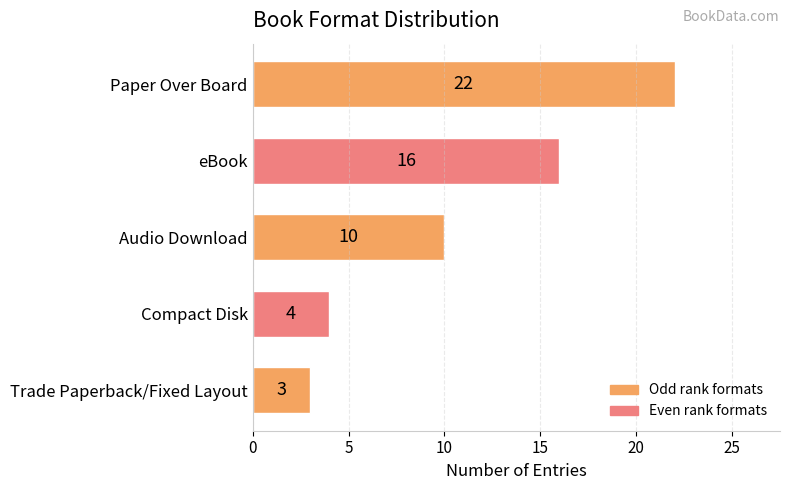

Rank the categories by value from lowest to highest.

Trade Paperback/Fixed Layout, Compact Disk, Audio Download, eBook, Paper Over Board